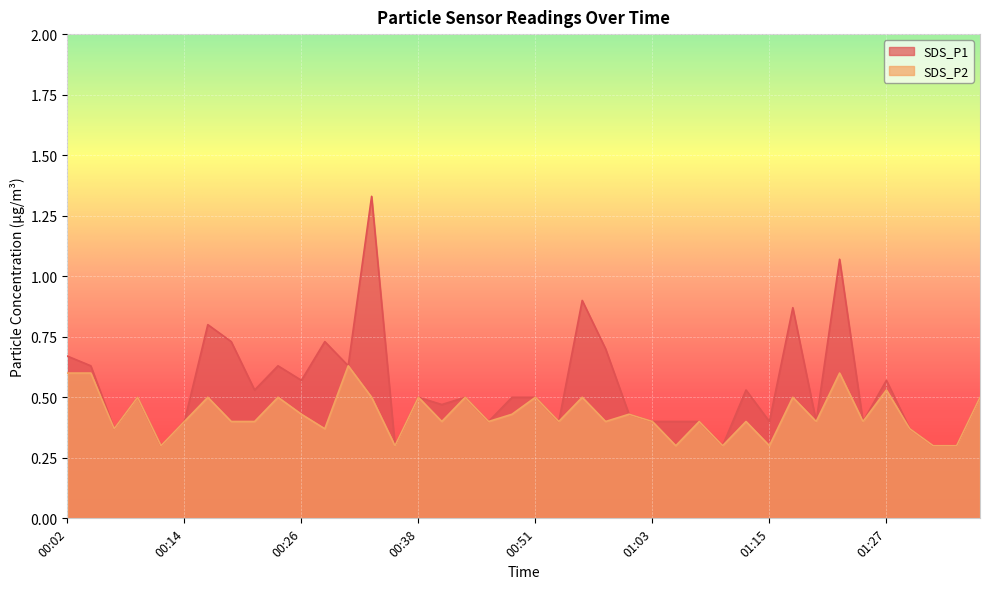

Rank the series by their maximum value, from lowest to highest.

SDS_P2, SDS_P1